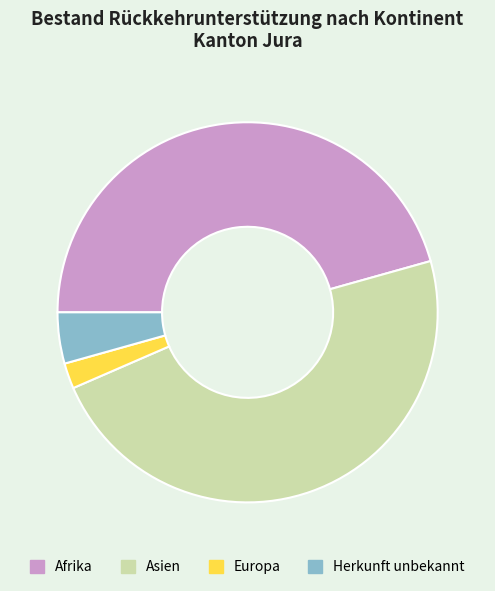

Rank the categories by value from highest to lowest.

Asien, Afrika, Herkunft unbekannt, Europa